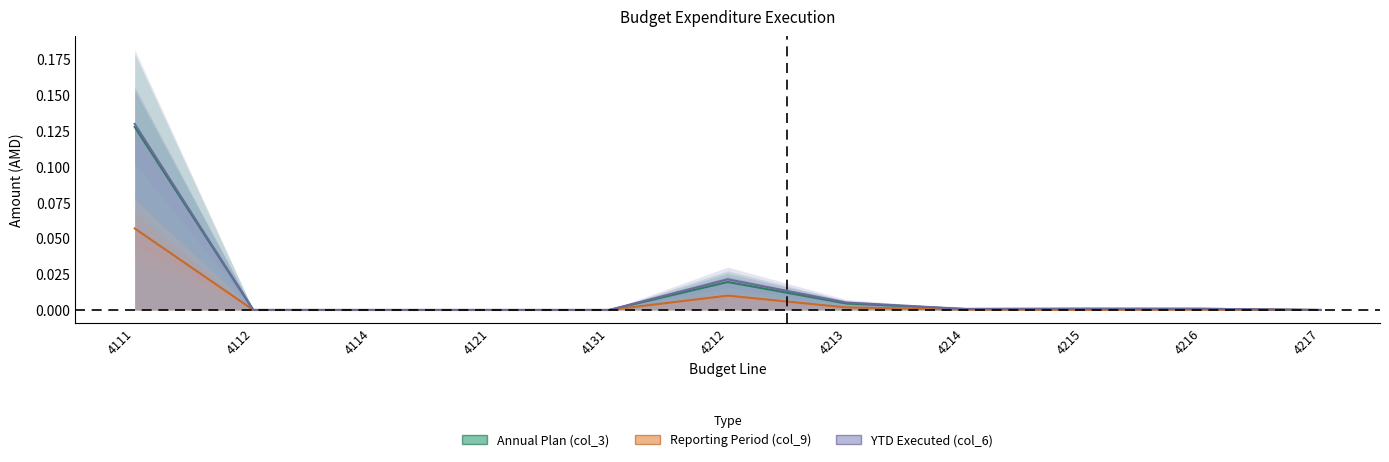

True or false: YTD Executed (col_6) and Reporting Period (col_9) cross at least once.

False